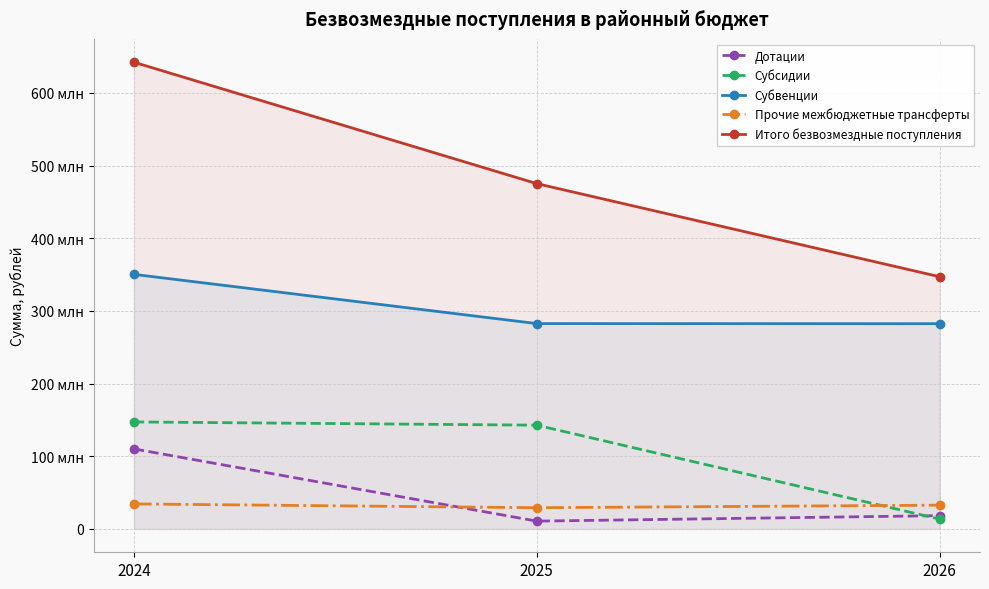

What is the average value of the Субвенции series?

305141509.1